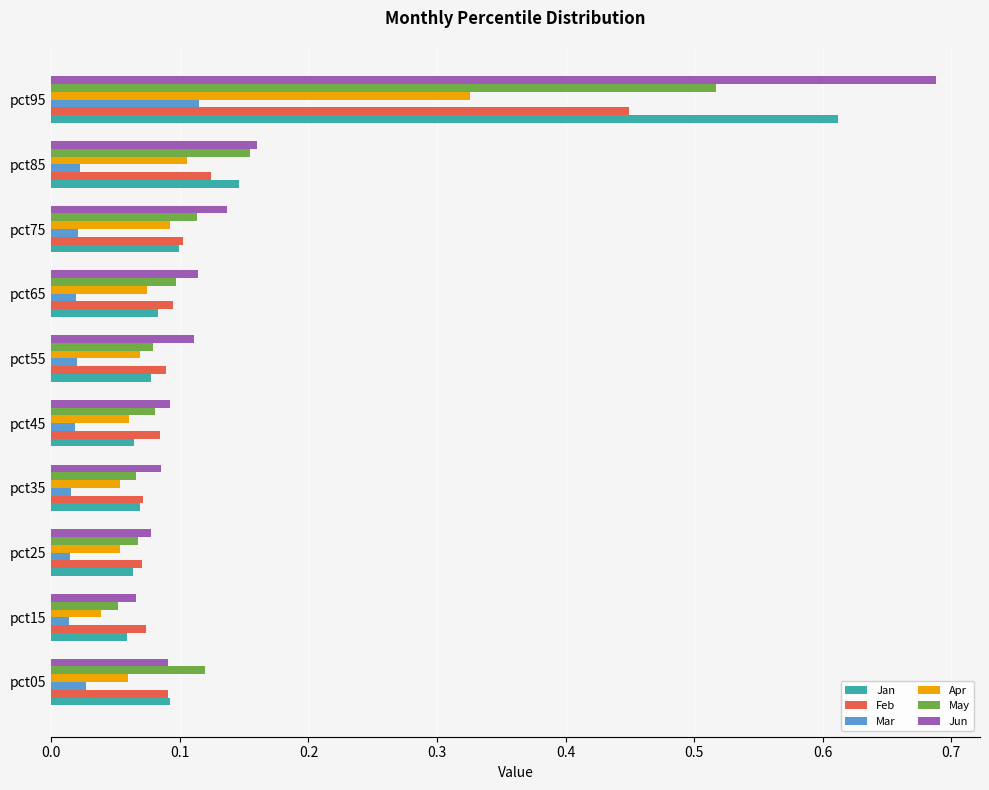

List the series in order of their peak value, highest first.

Jun, Jan, May, Feb, Apr, Mar